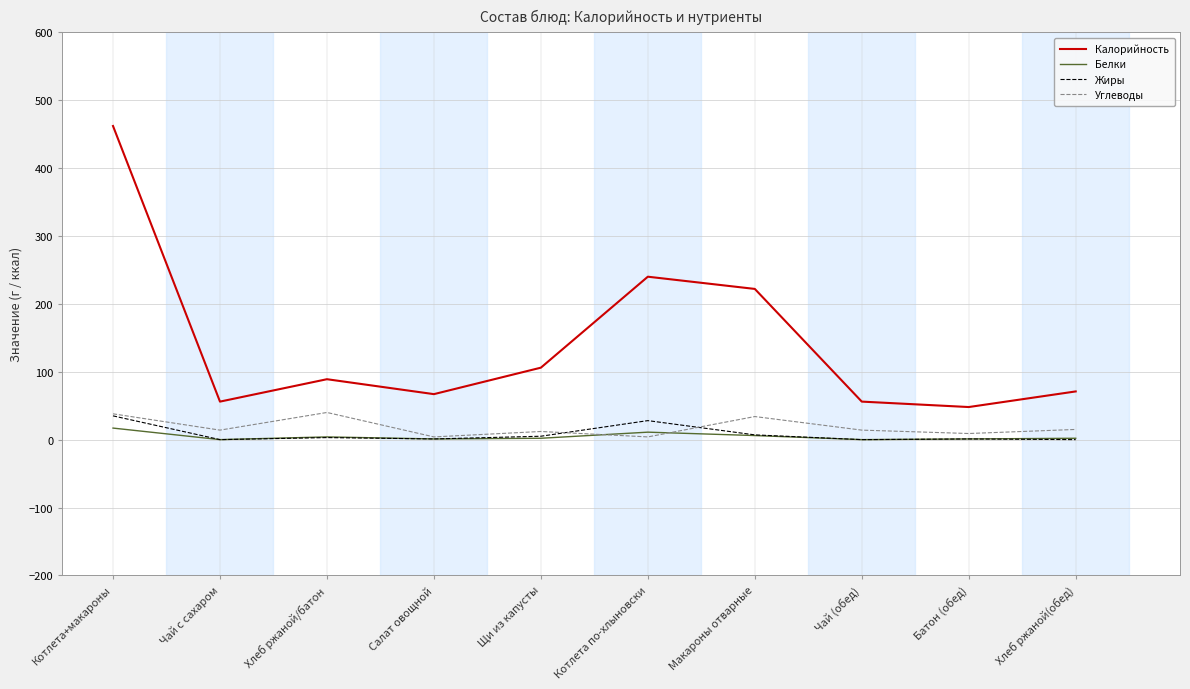

Which series has the largest total across all categories?

Калорийность